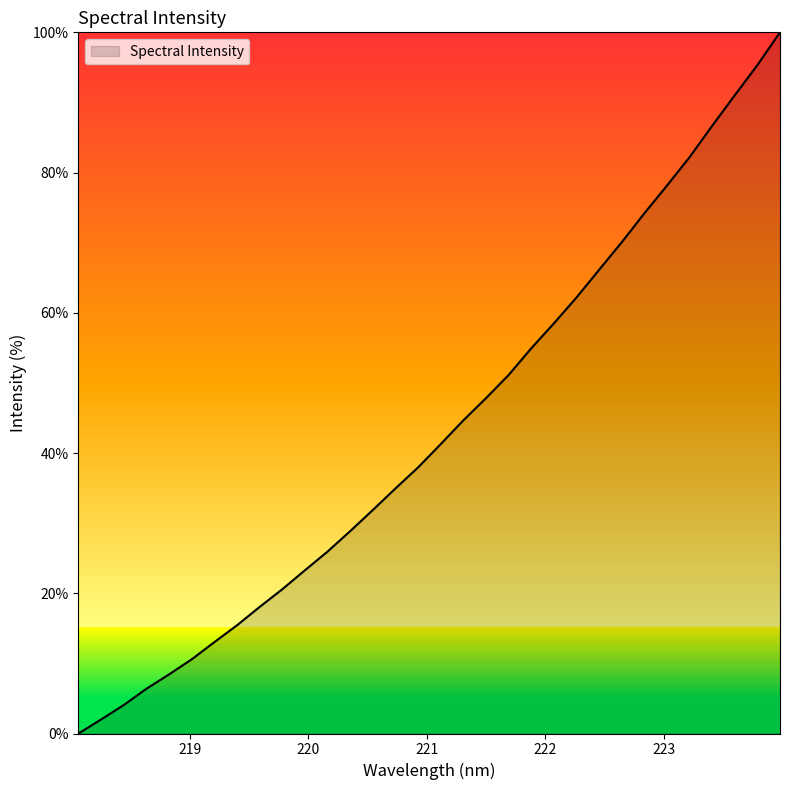

What is the maximum value shown in the chart?

100.0